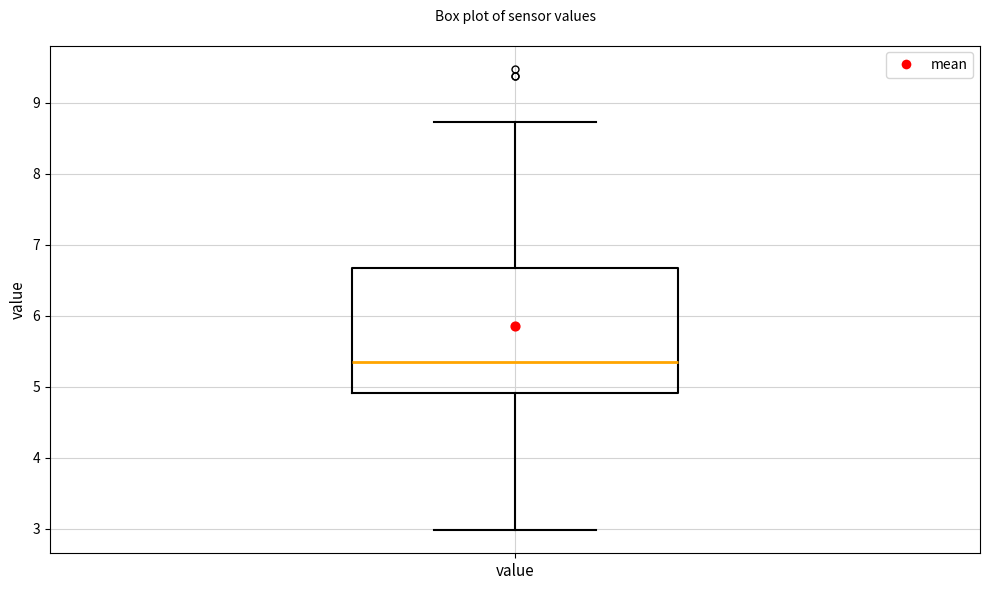

Where is the lower edge of the box for value on the y-axis? The values are not printed on the chart, so give them approximately, as read against the axis.

4.9